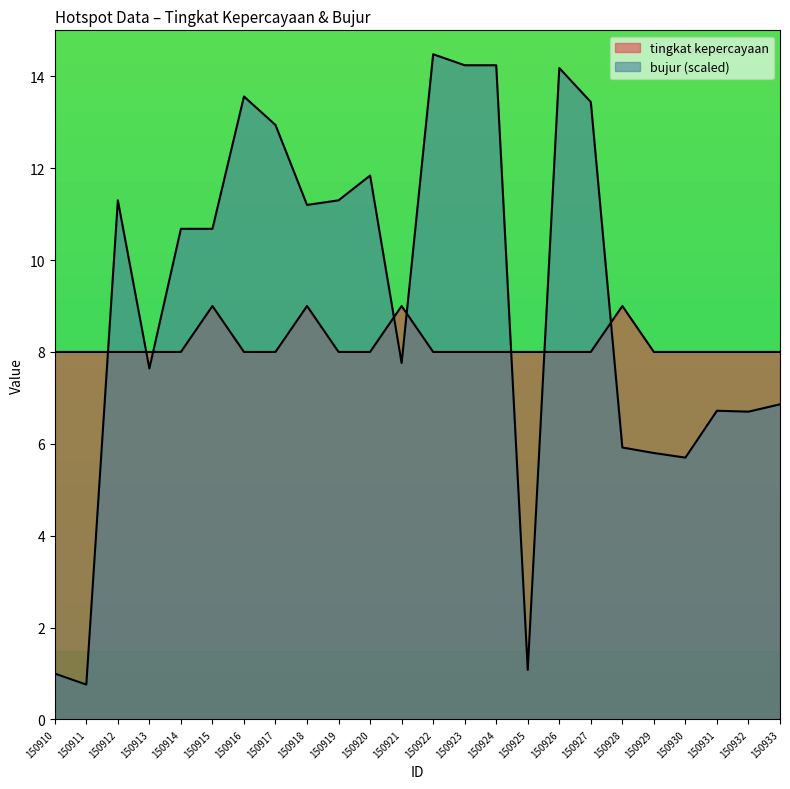

True or false: tingkat kepercayaan has a value of 8.0 at 150923.

True